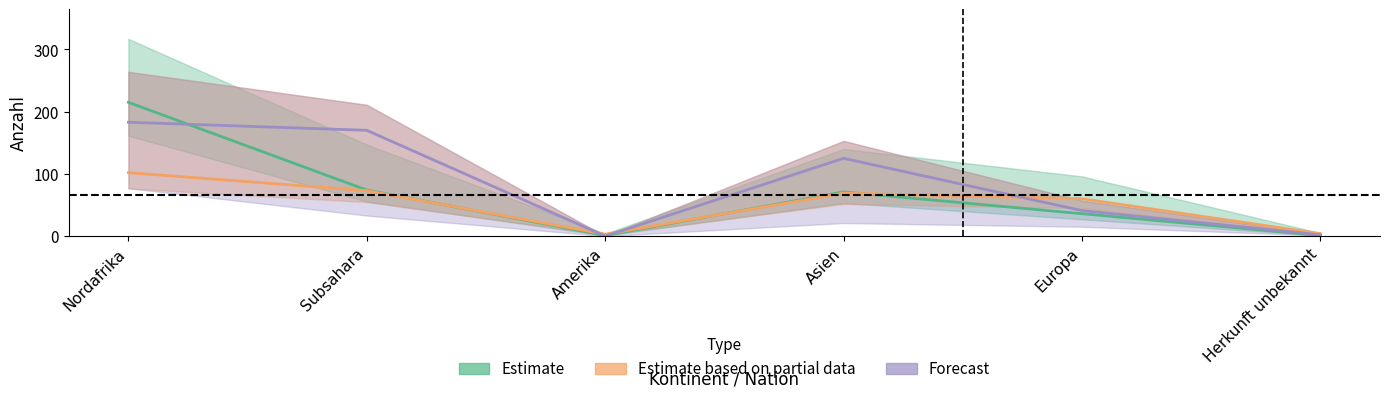

Does the chart display data point markers on the line(s)?

No